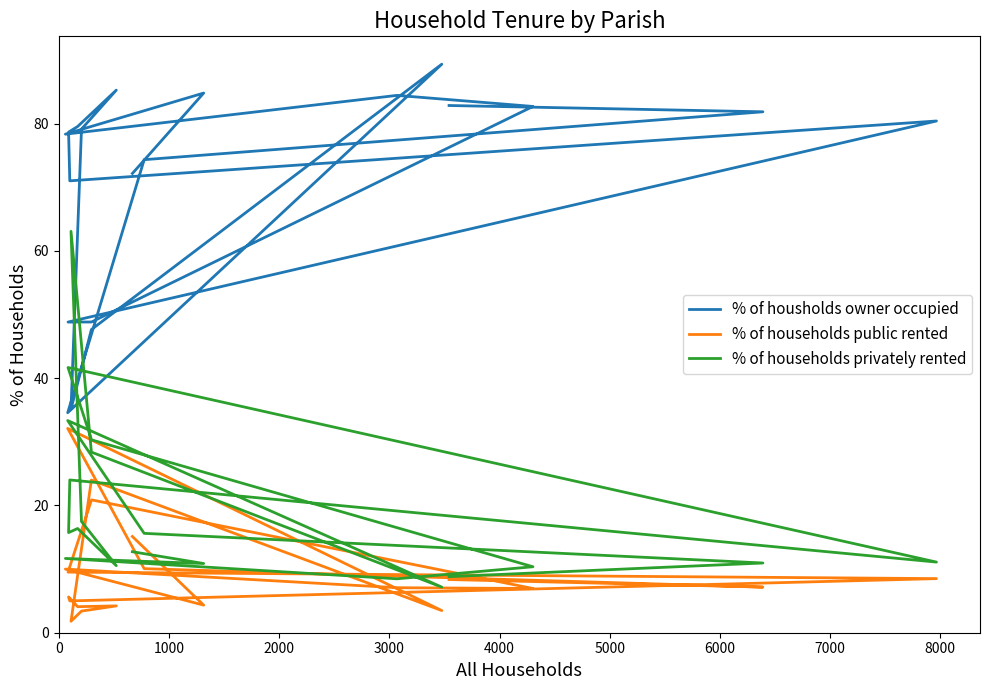

What is the difference between the second highest and second lowest values in the % of households privately rented series?

33.2